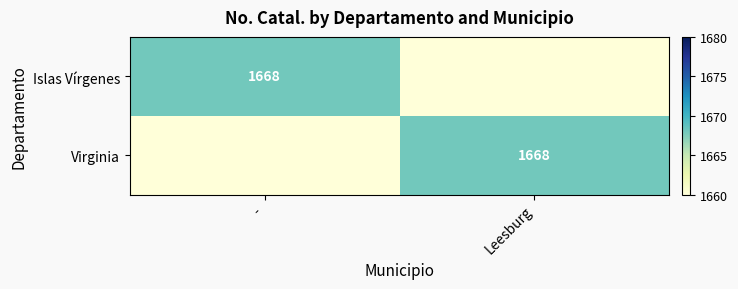

The Virginia series shows 2657 at Leesburg. True or false?

False